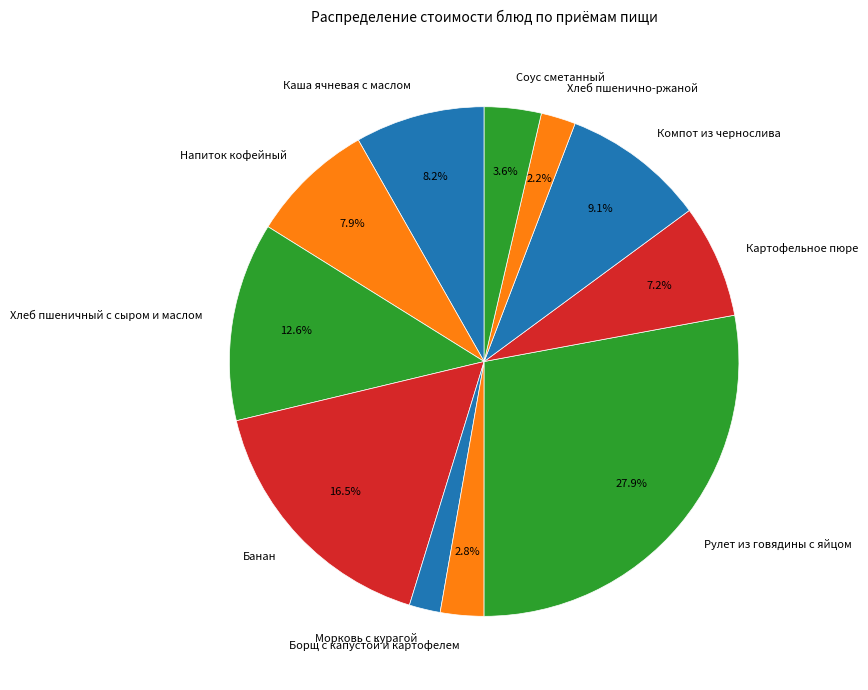

Count the number of slices in the pie.

11